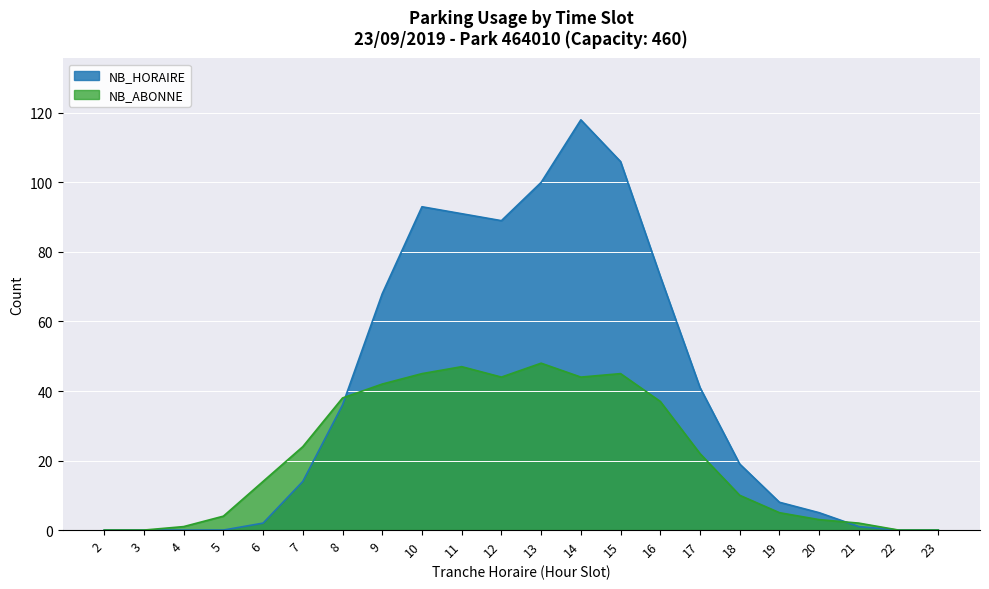

Which has a higher value, 10 or 15?

15